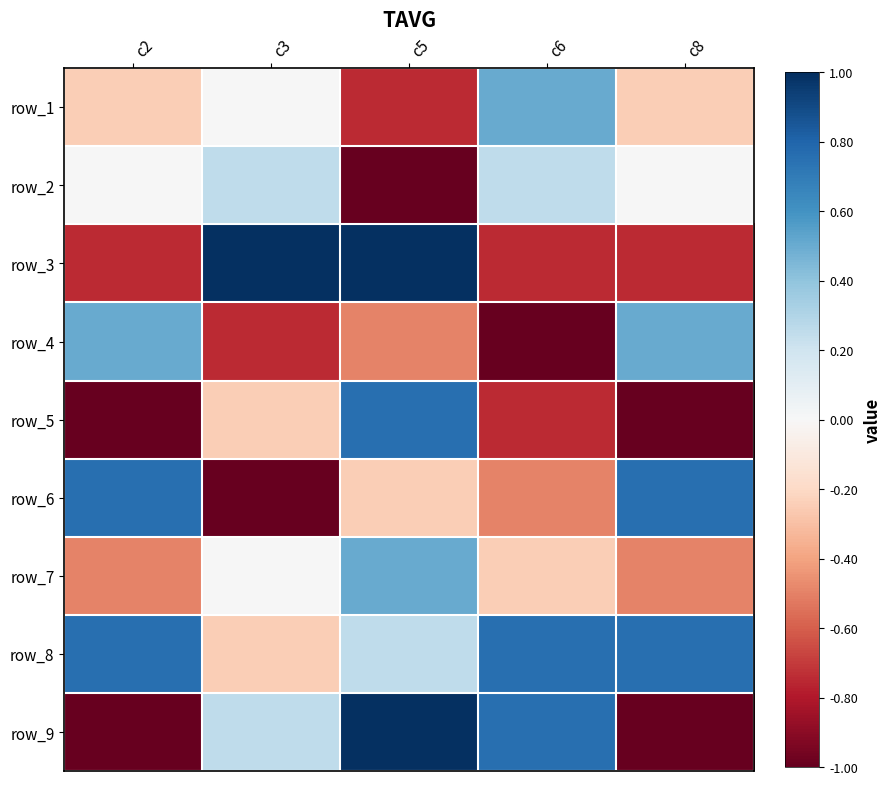

How many series are shown in this chart?

9